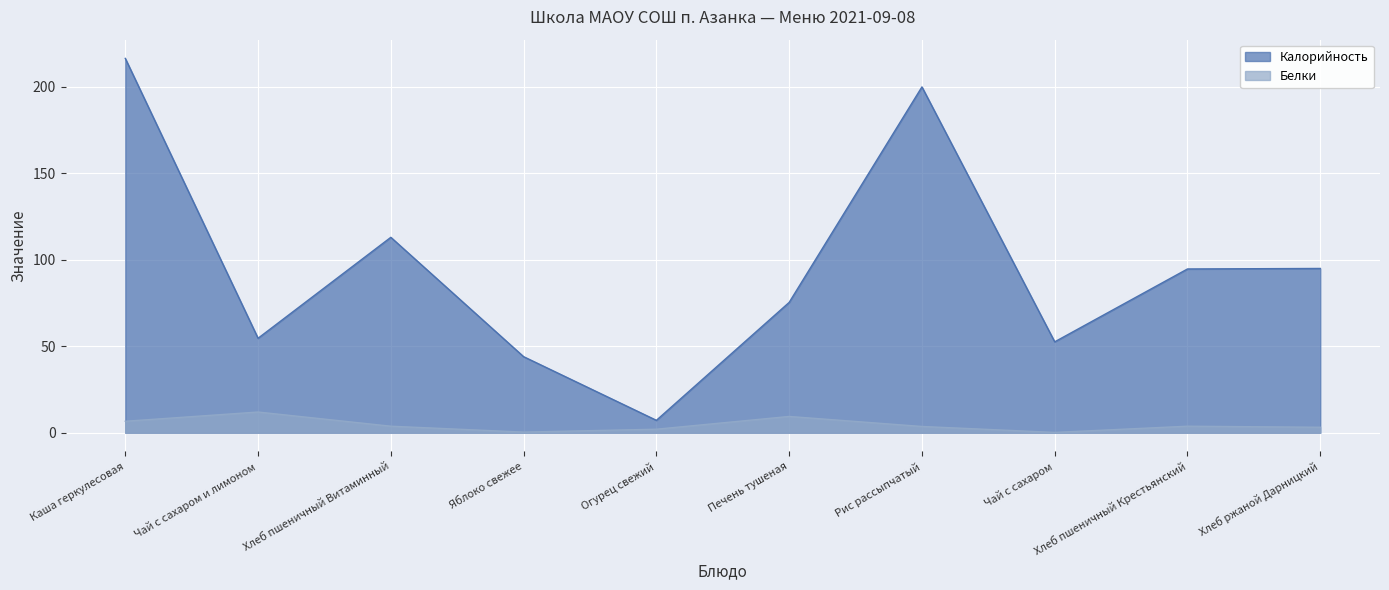

True or false: Калорийность has a value of 75.4 at Печень тушеная.

True